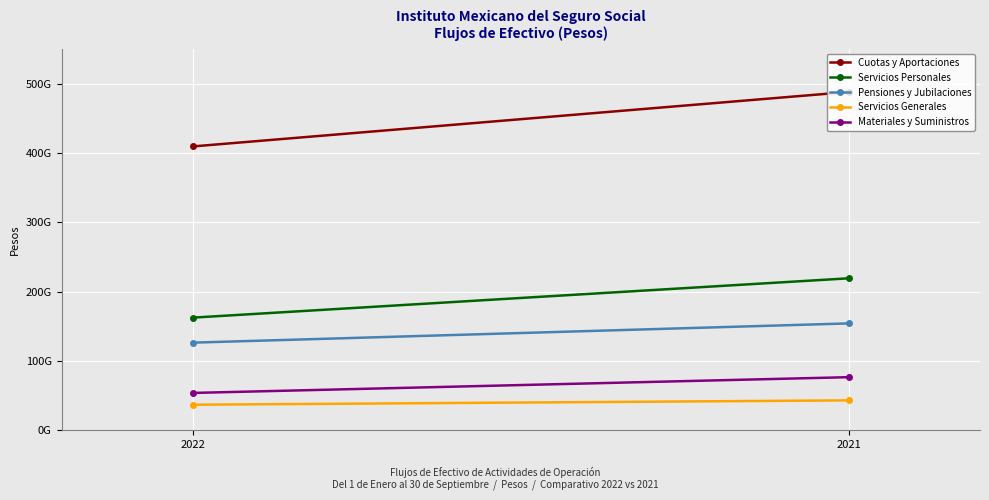

True or false: Pensiones y Jubilaciones has a value of 67168563981.0 at 2022.

False